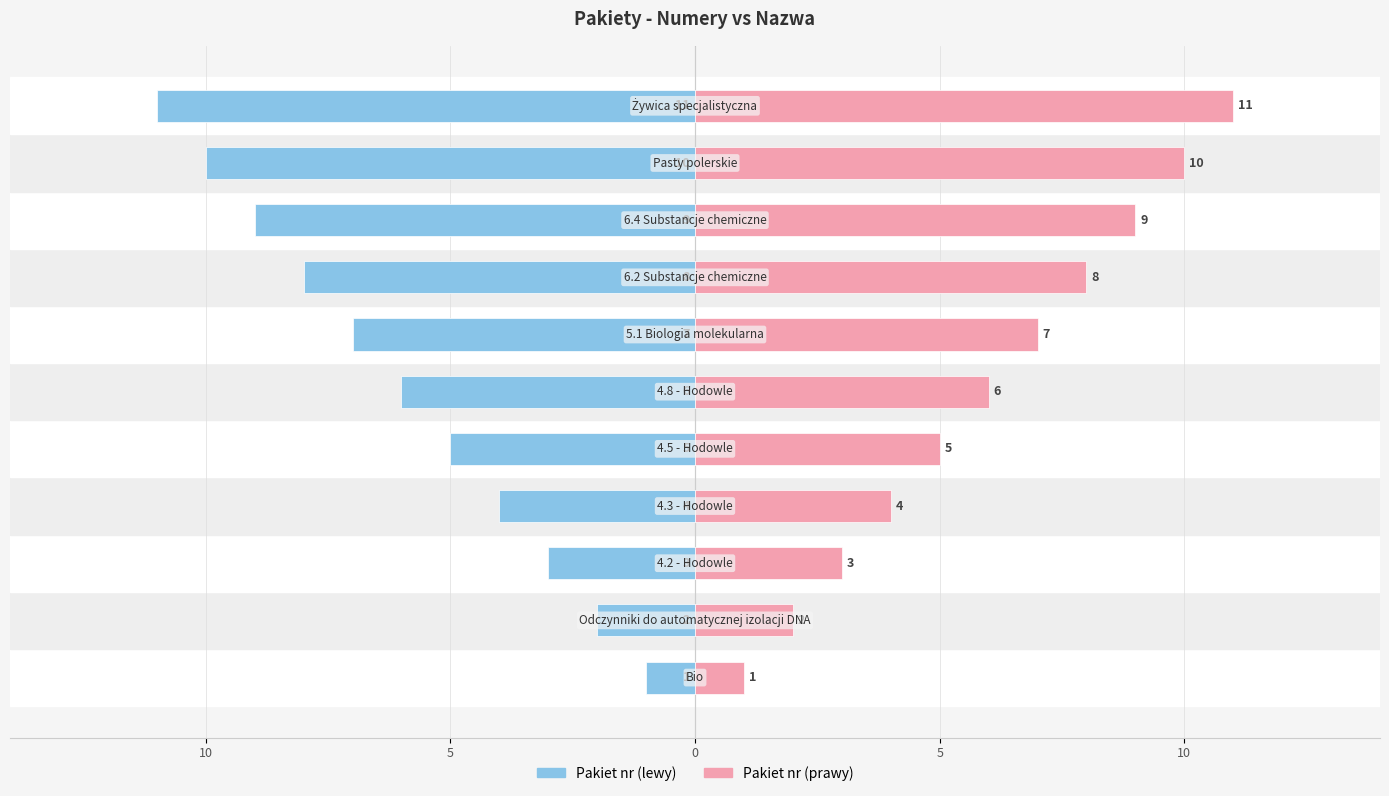

What are all the series names shown in the legend?

Pakiet nr (lewy), Pakiet nr (prawy)